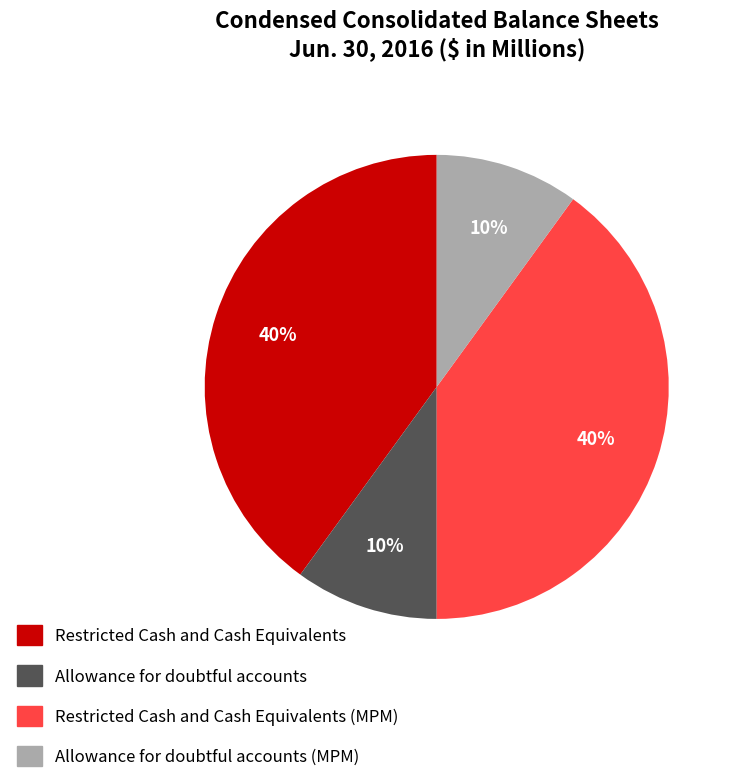

How many segments does this pie chart have?

4